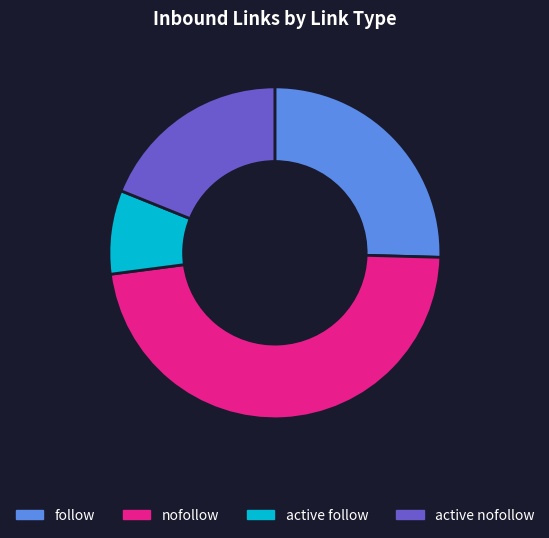

Is there a majority slice in this chart?

No